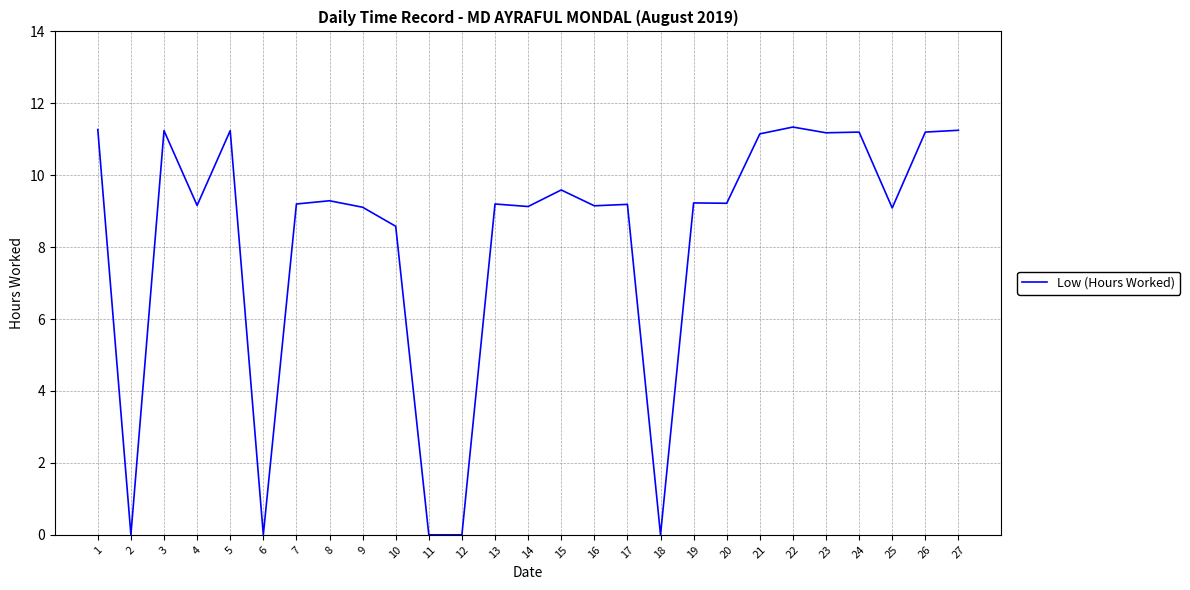

What is the maximum value shown in the chart?

11.3